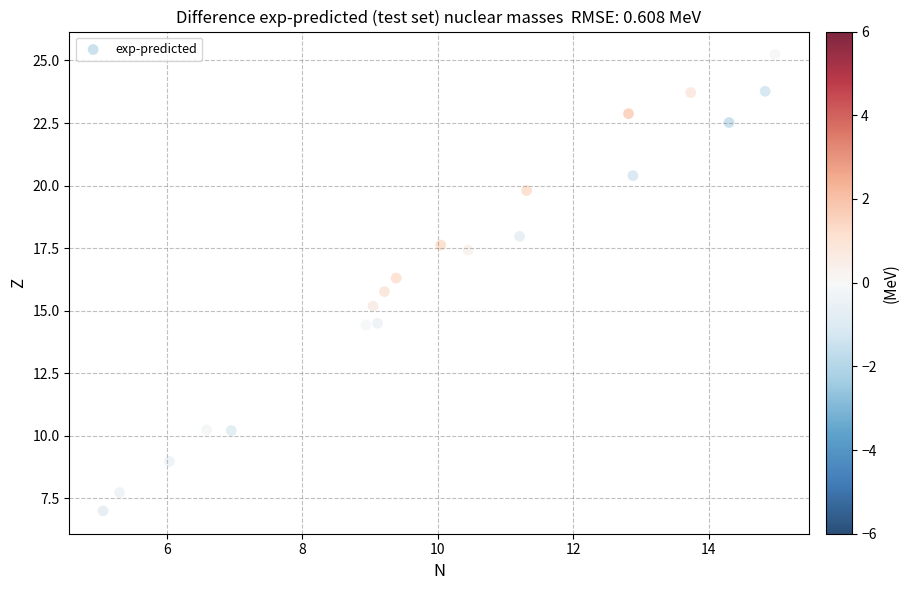

What is the range of X values (max minus min)?

9.9